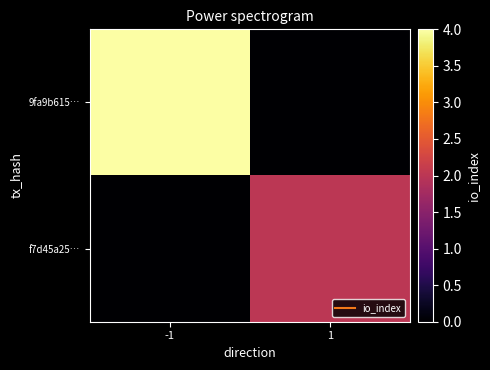

Which series has the largest range (max minus min)?

9fa9b615…